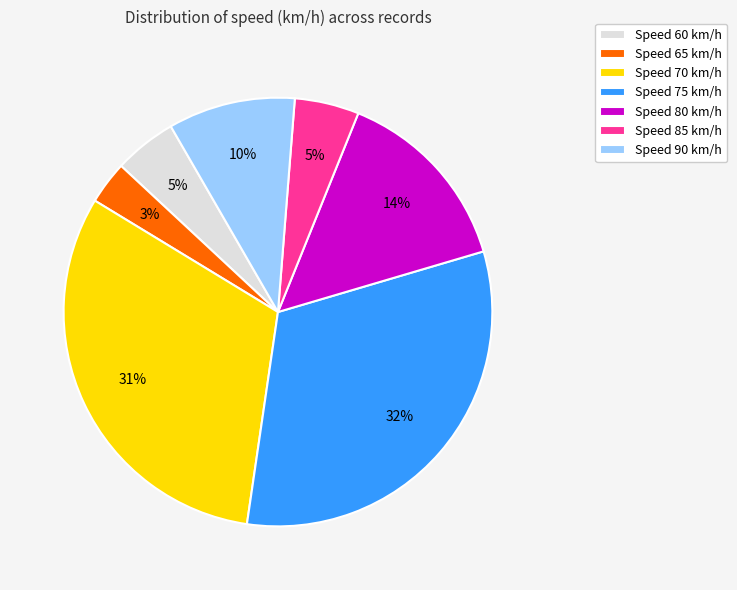

Combined, do Speed 65 km/h and Speed 80 km/h account for over 50%?

No